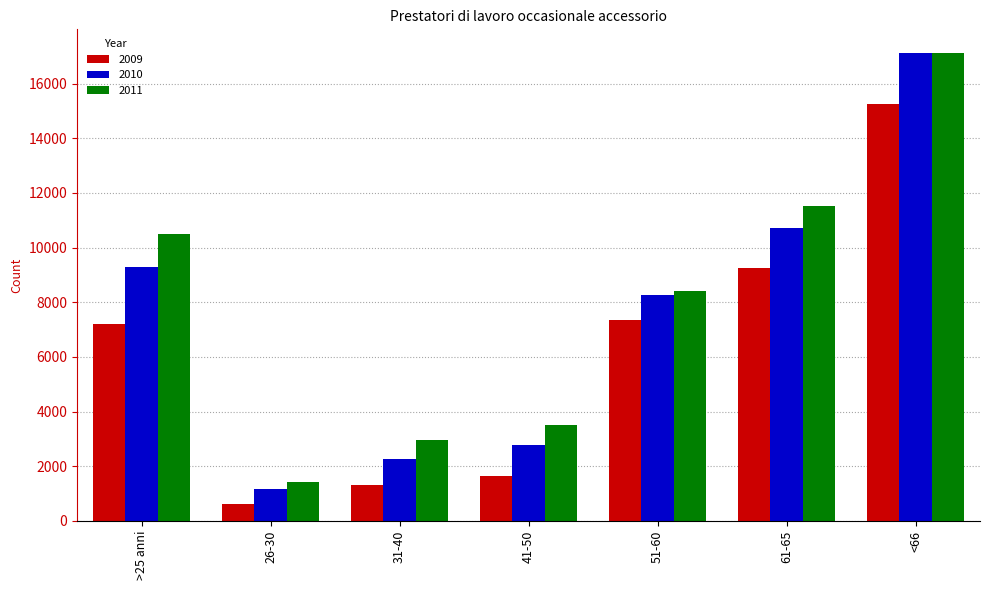

Which series has the widest spread of values?

2010